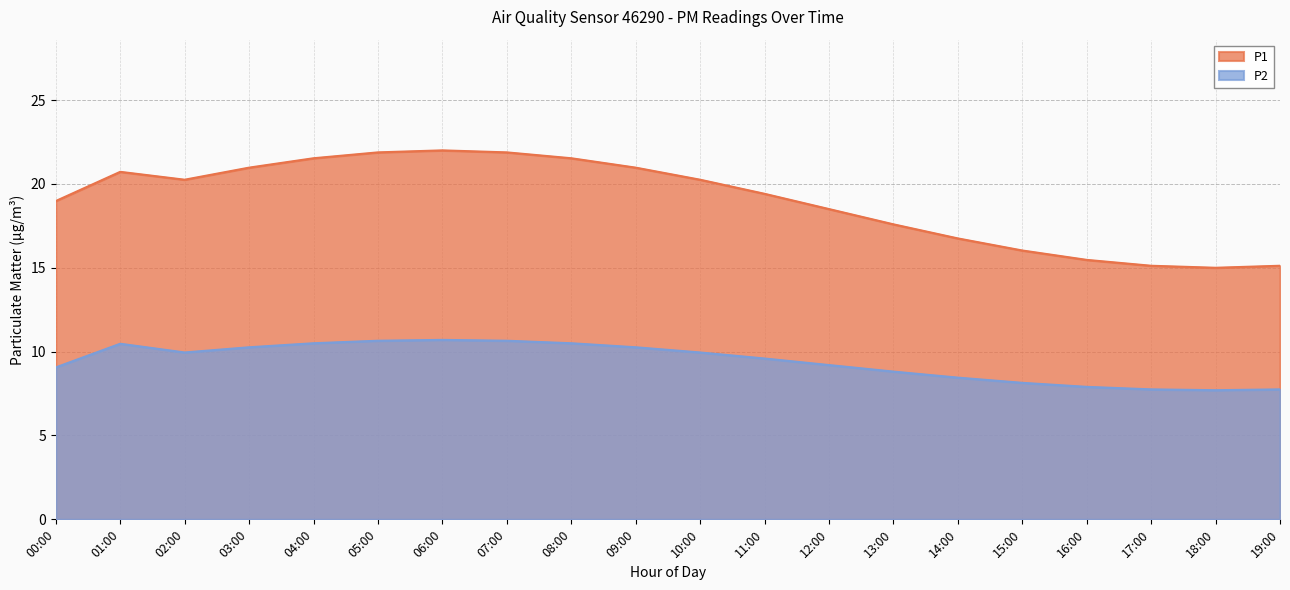

The P2 series shows 10.3 at 09:00. True or false?

True